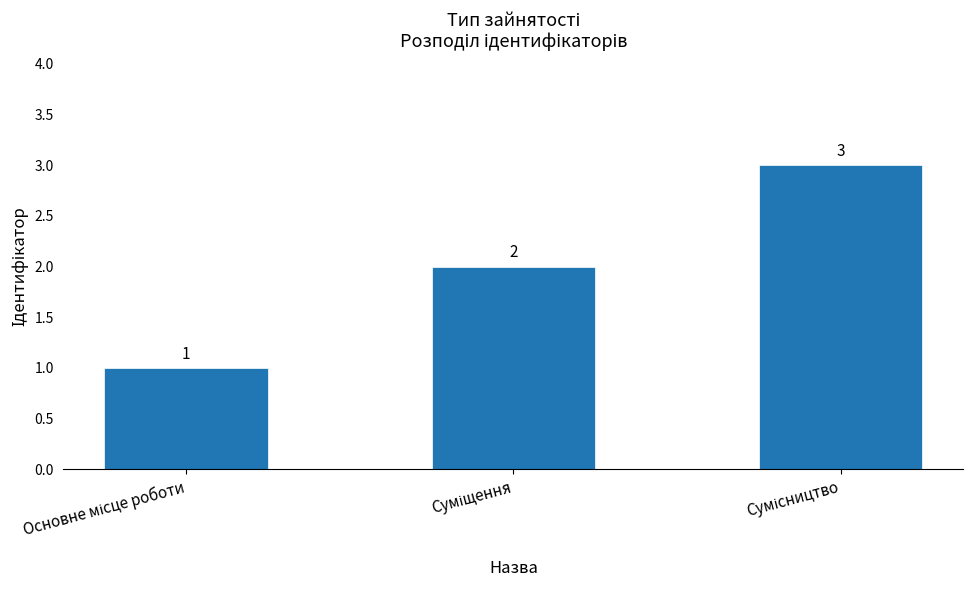

What is the maximum value shown in the chart?

3